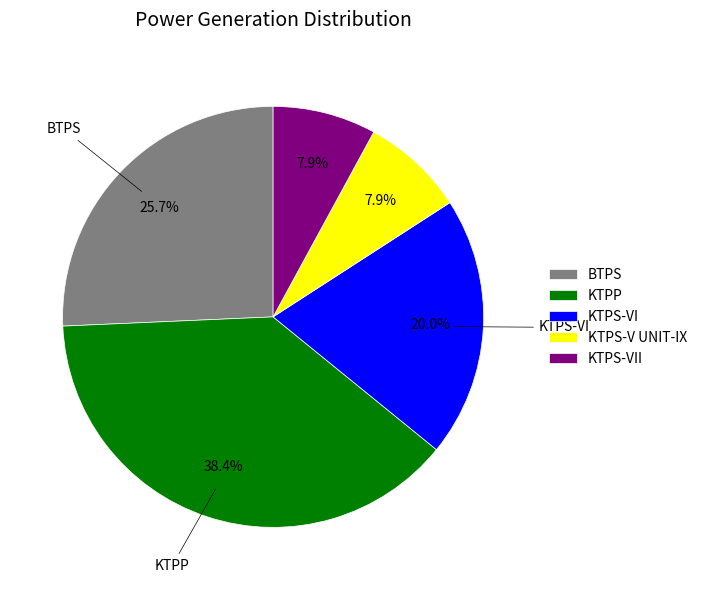

Which has a higher value, KTPS-VI or KTPS-VII?

KTPS-VI